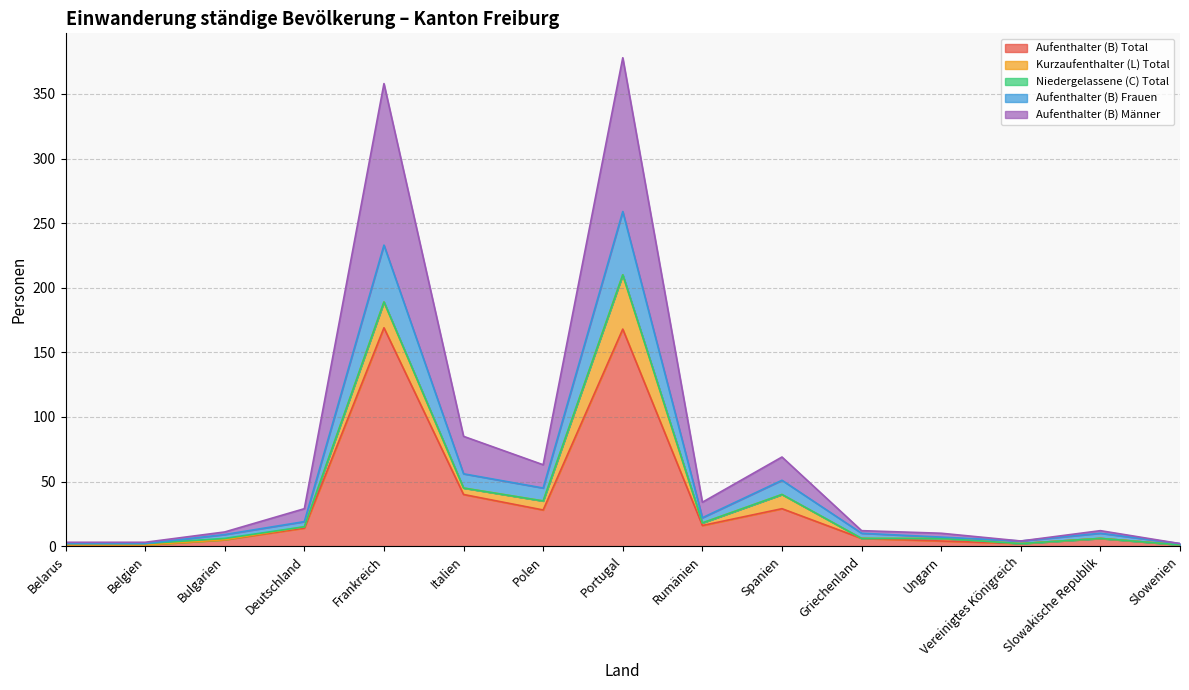

What is the label of the 9th point from the right?

Polen